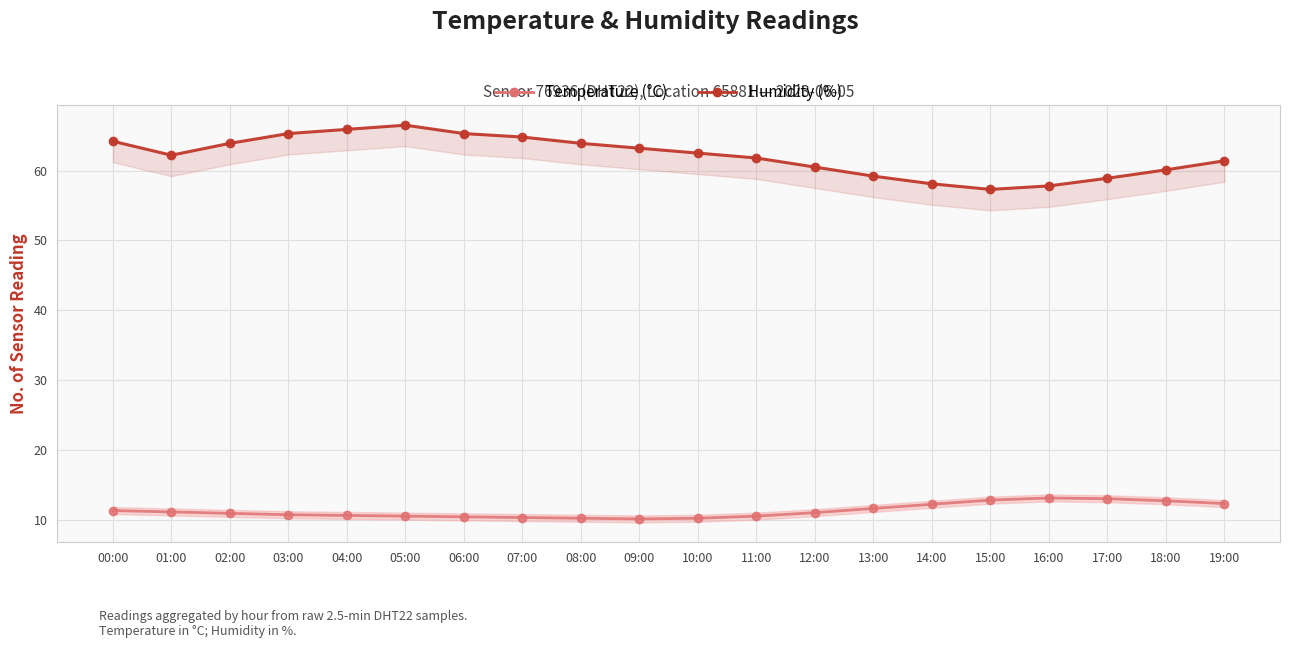

What position from the right is 05:00?

15